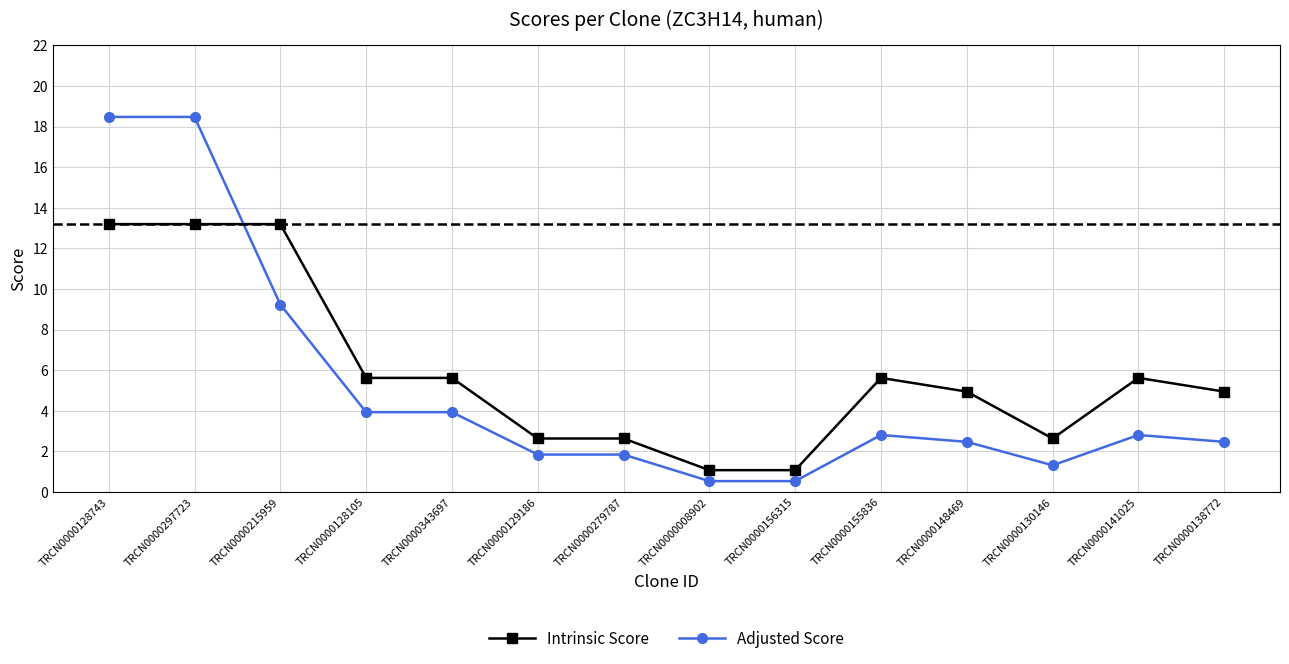

What is the lowest value of the Adjusted Score series?

0.5